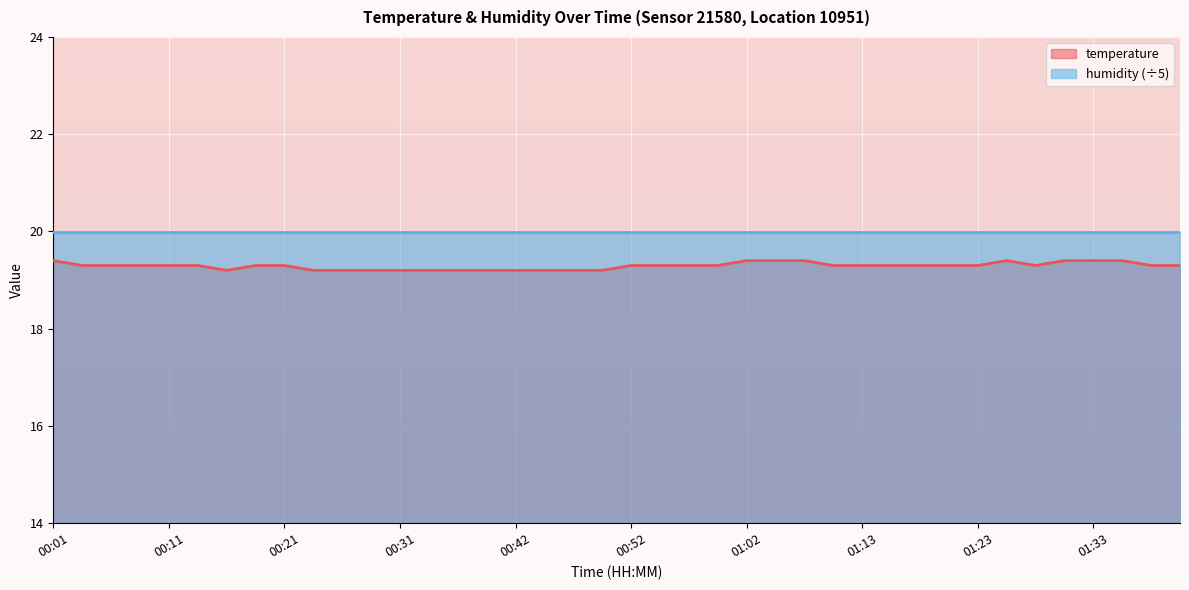

What position from the left is 00:13?

6